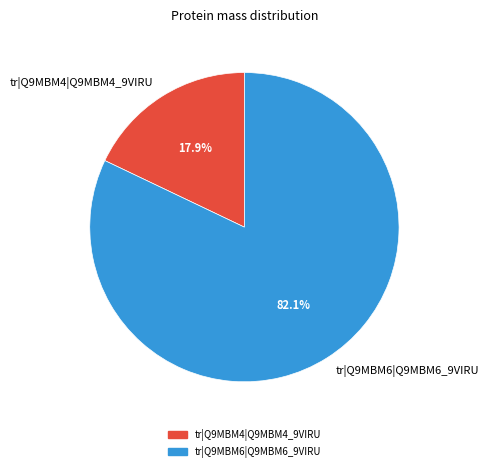

Is the sum of tr|Q9MBM6|Q9MBM6_9VIRU and tr|Q9MBM4|Q9MBM4_9VIRU greater than half?

Yes